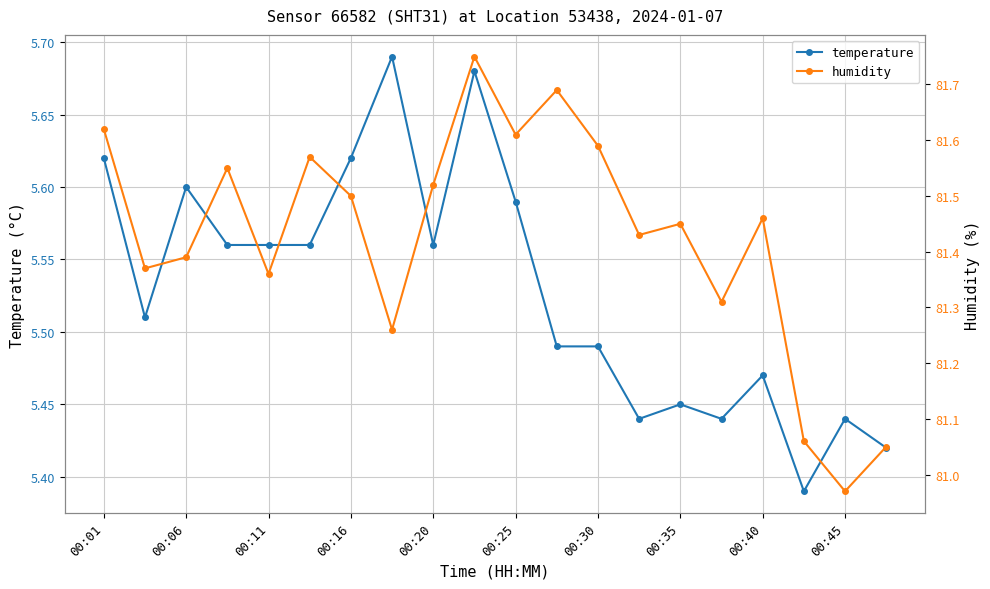

Is it true that temperature equals 1.7 at 00:45?

False